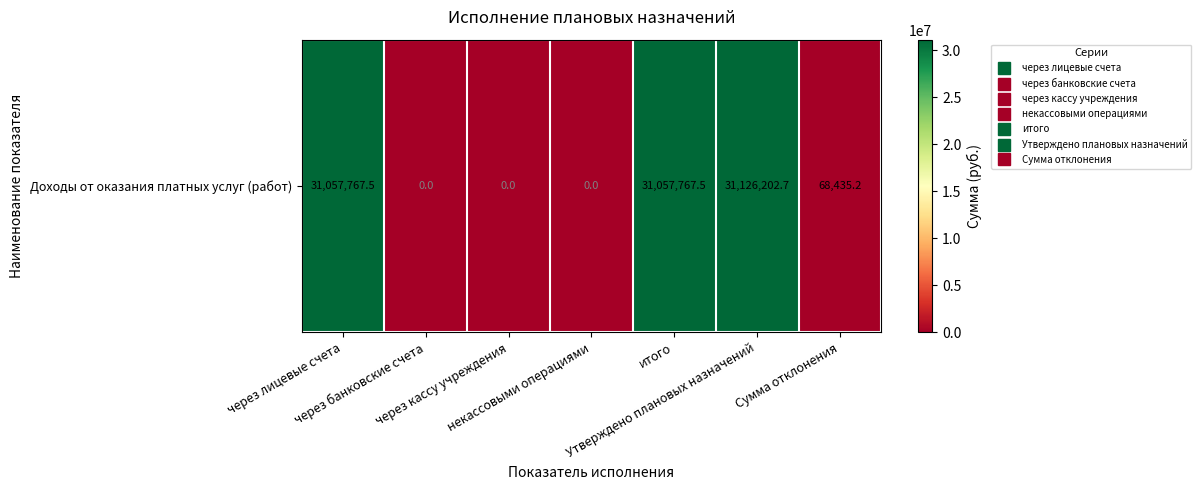

Which has a higher value, через банковские счета or Сумма отклонения?

Сумма отклонения